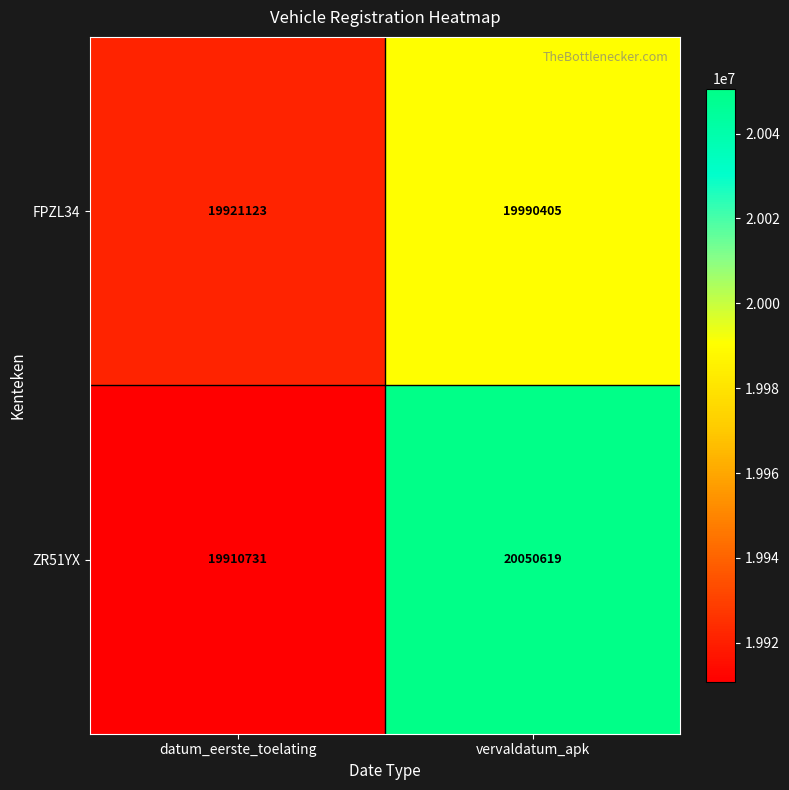

The ZR51YX series shows 32232836 at datum_eerste_toelating. True or false?

False